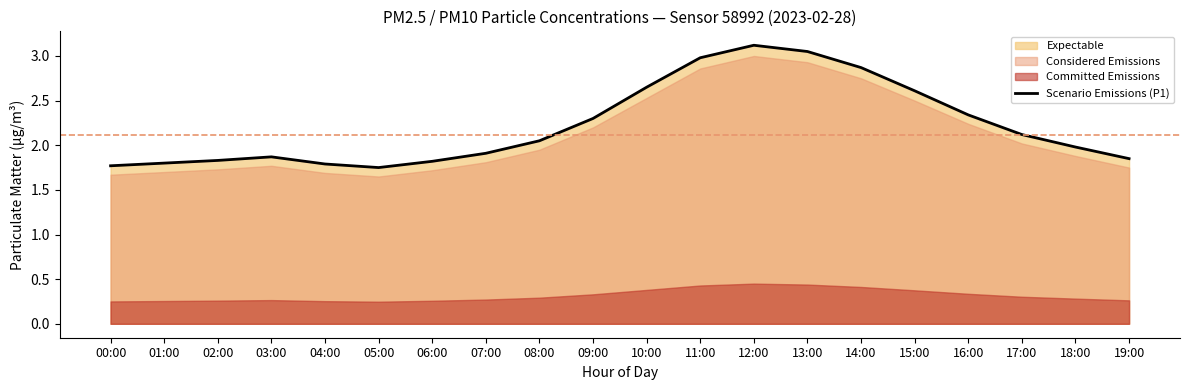

Rank the categories by value from lowest to highest.

05:00, 00:00, 04:00, 01:00, 06:00, 02:00, 19:00, 03:00, 07:00, 18:00, 08:00, 17:00, 09:00, 16:00, 15:00, 10:00, 14:00, 11:00, 13:00, 12:00